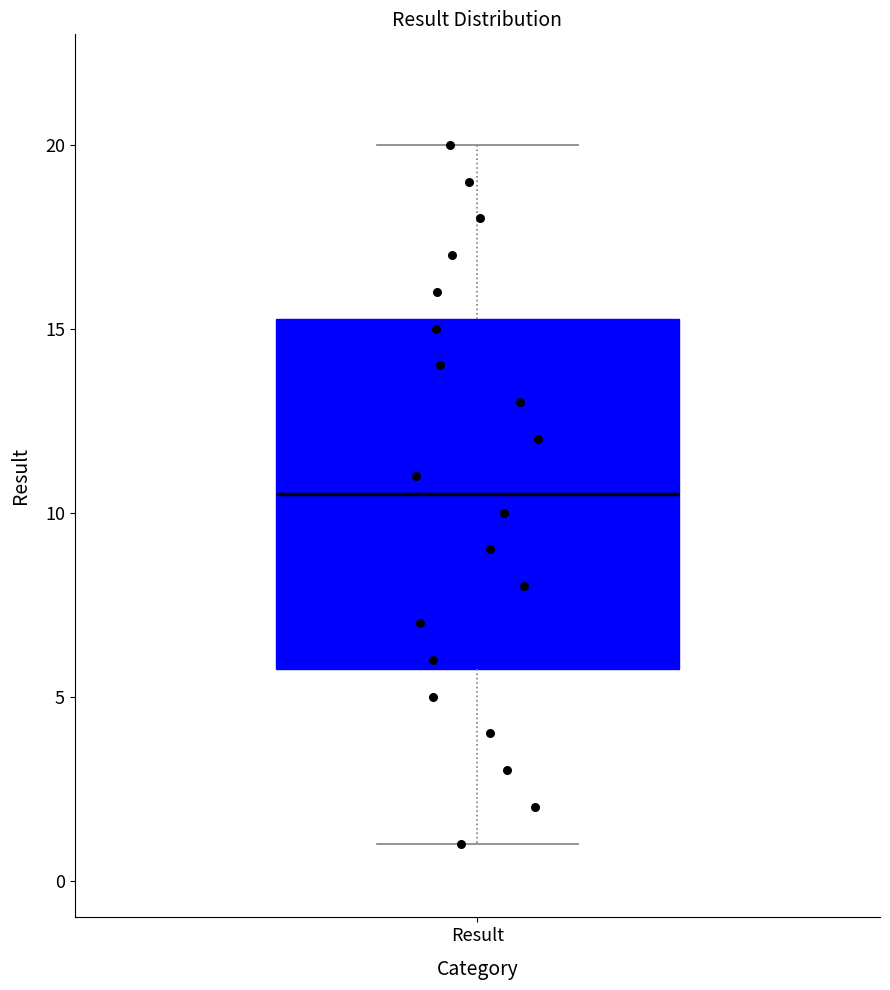

Read this box plot against the y-axis: the position of the median line, the range covered by the box, and the ends of both whiskers. The values are not printed on the chart, so give them approximately, as read against the axis.

median 10.5, box 6.0 to 15.5, whiskers 1.0 to 20.0